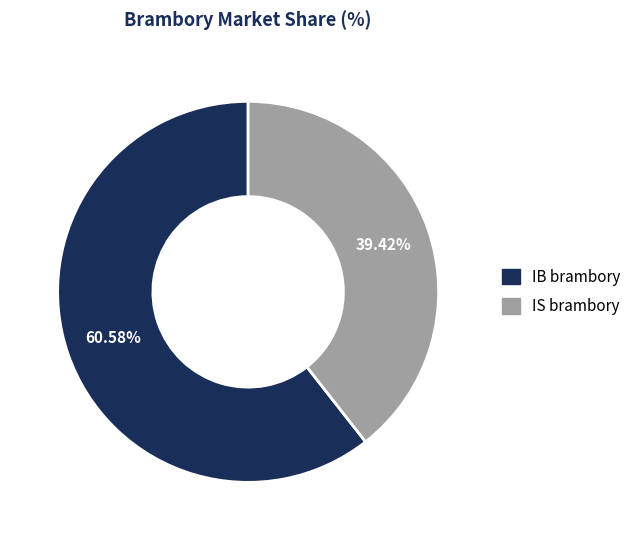

Which category has the biggest portion of the pie?

IB brambory